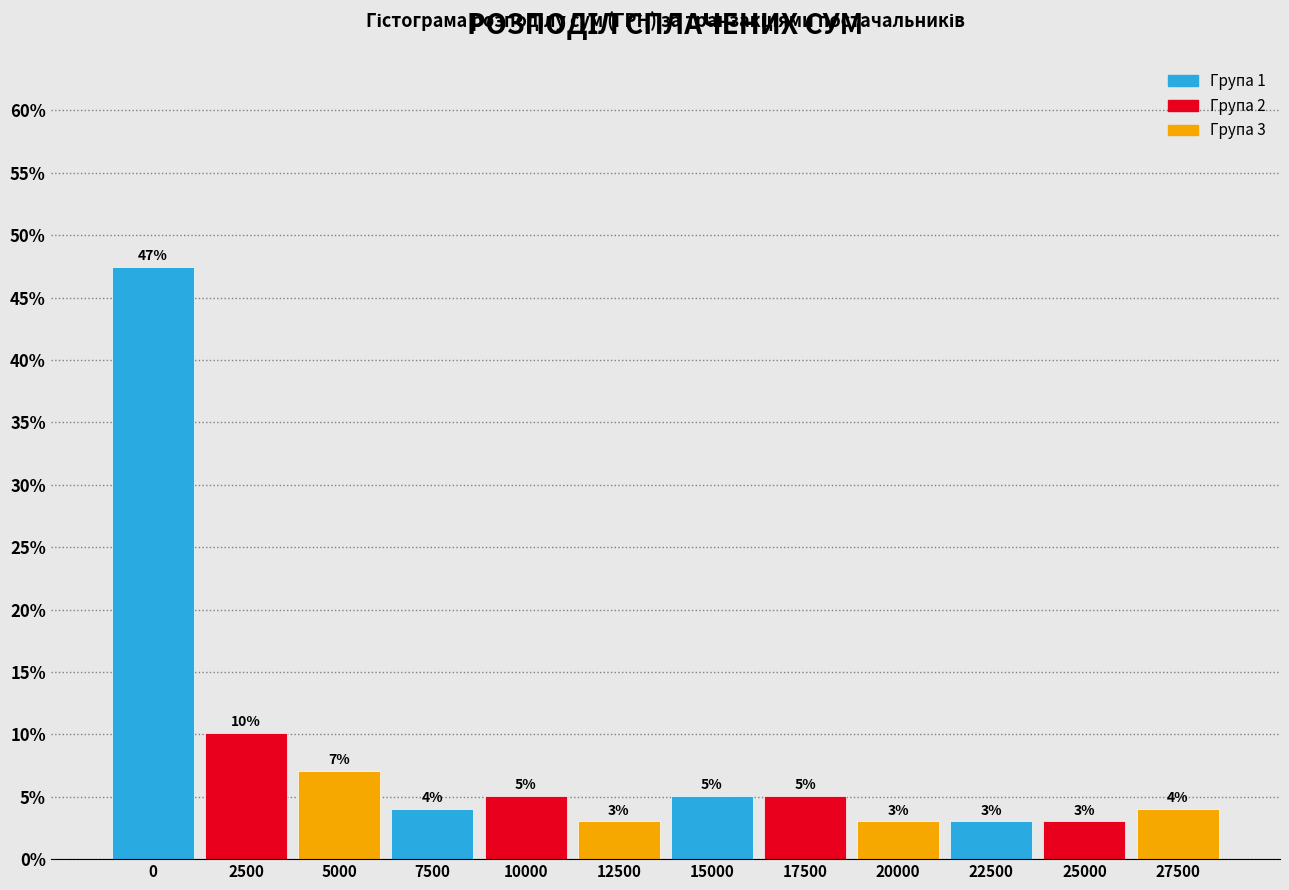

What is the value of the 2nd bar from the left?

10.1